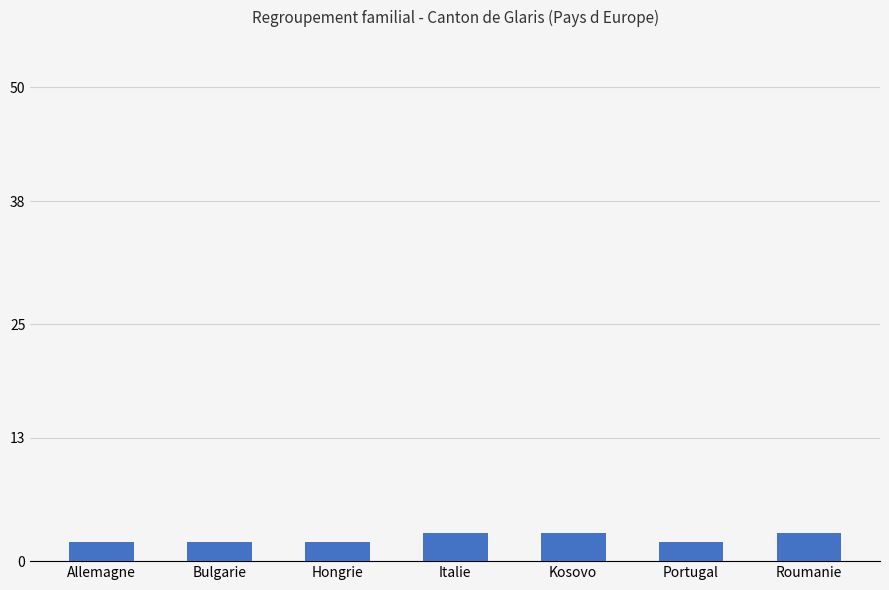

Reading left to right, extract all data points from this chart.

Allemagne=2	Bulgarie=2	Hongrie=2	Italie=3	Kosovo=3	Portugal=2	Roumanie=3